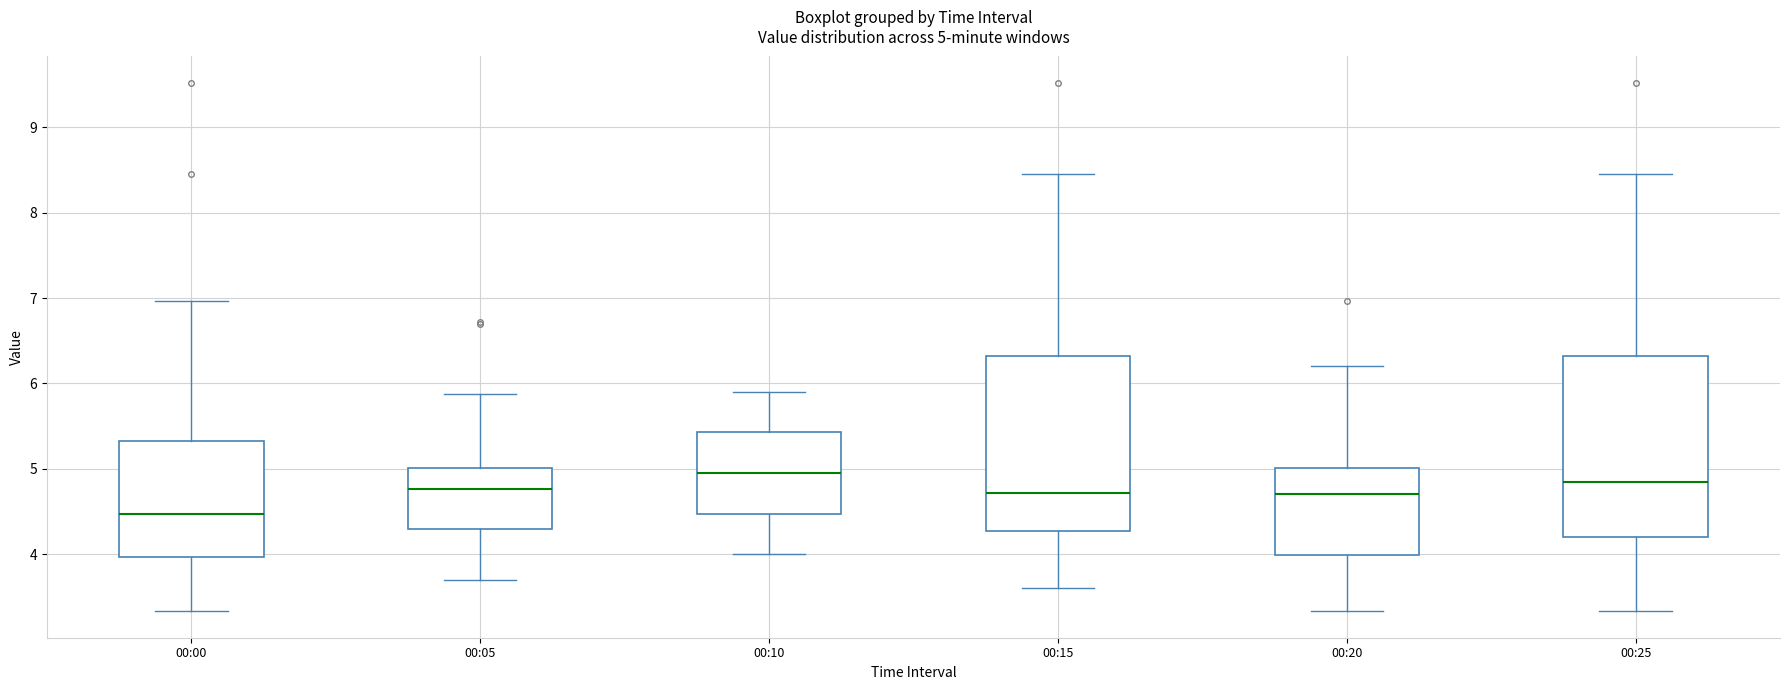

Which box has the highest median line?

00:10